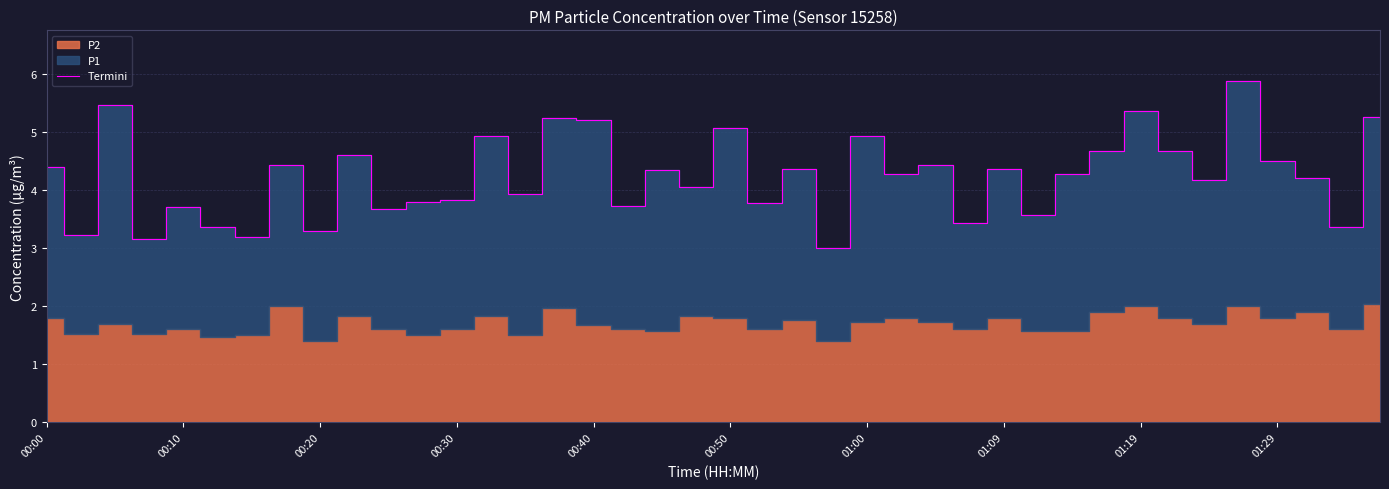

How many values are below 4?

16